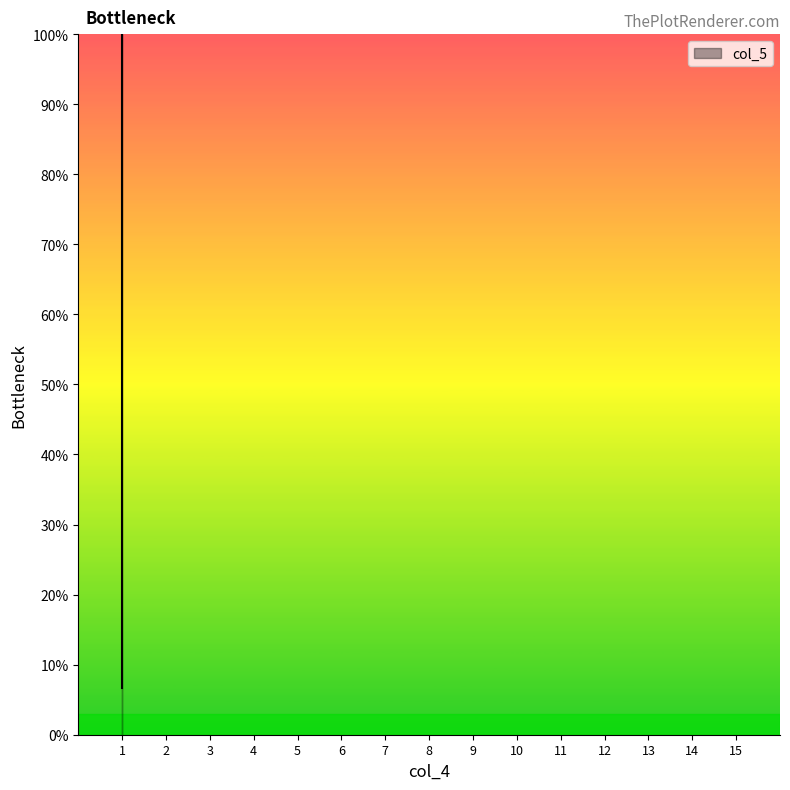

How many distinct data groups are displayed?

1